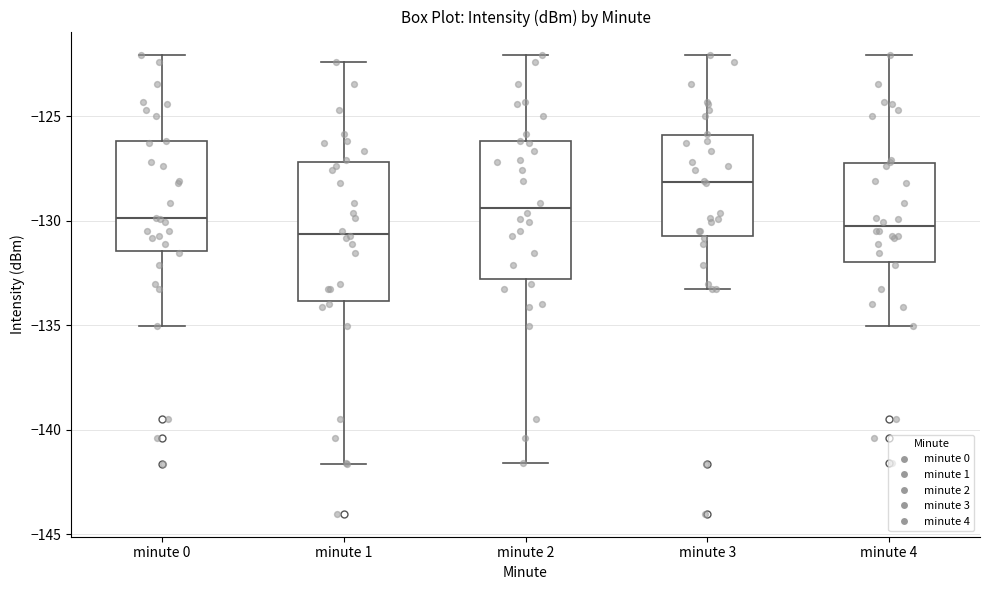

Reading left to right, transcribe this box plot: for each box, give where its median line is, the range the box spans, and where its two whiskers end, as read against the y-axis. The values are not printed on the chart, so give them approximately, as read against the axis.

minute 0: median -130.0, box -131.5 to -126.0, whiskers -135.0 to -122.0
minute 1: median -130.5, box -134.0 to -127.0, whiskers -141.5 to -122.5
minute 2: median -129.5, box -133.0 to -126.0, whiskers -141.5 to -122.0
minute 3: median -128.0, box -130.5 to -126.0, whiskers -133.5 to -122.0
minute 4: median -130.5, box -132.0 to -127.5, whiskers -135.0 to -122.0